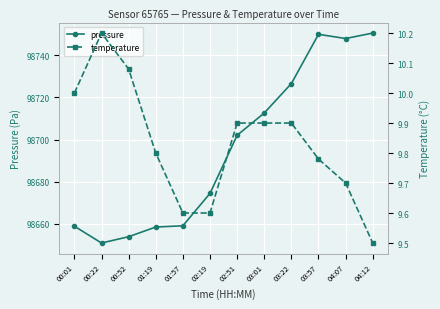

What is the spread (max minus min) of values at 03:57?

98740.2